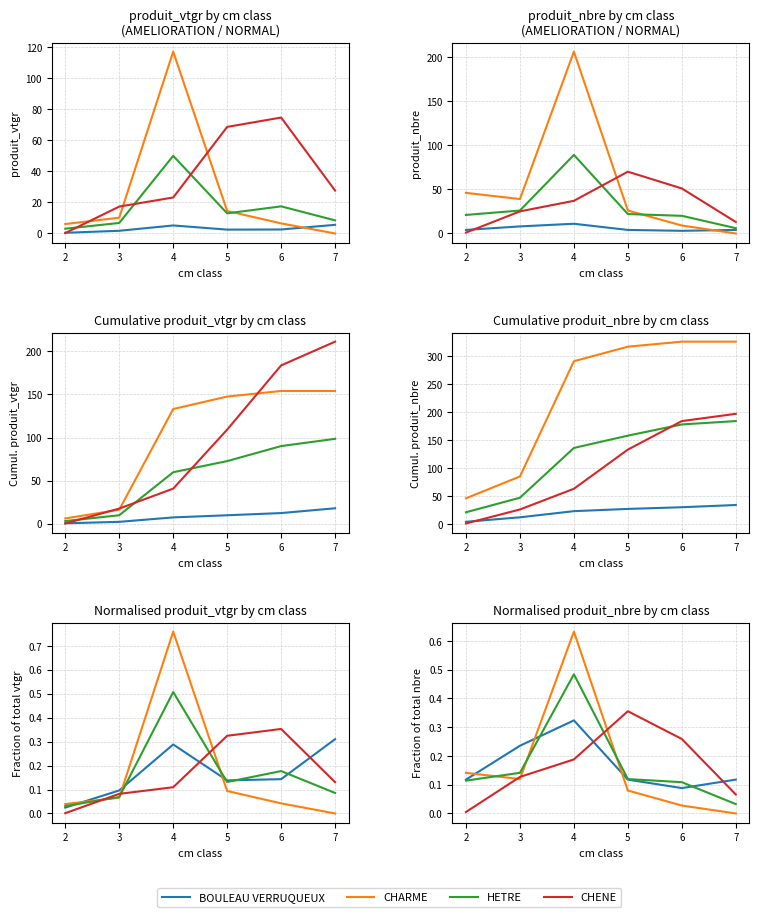

Is it true that CHARME equals 0.1 at 5?

True